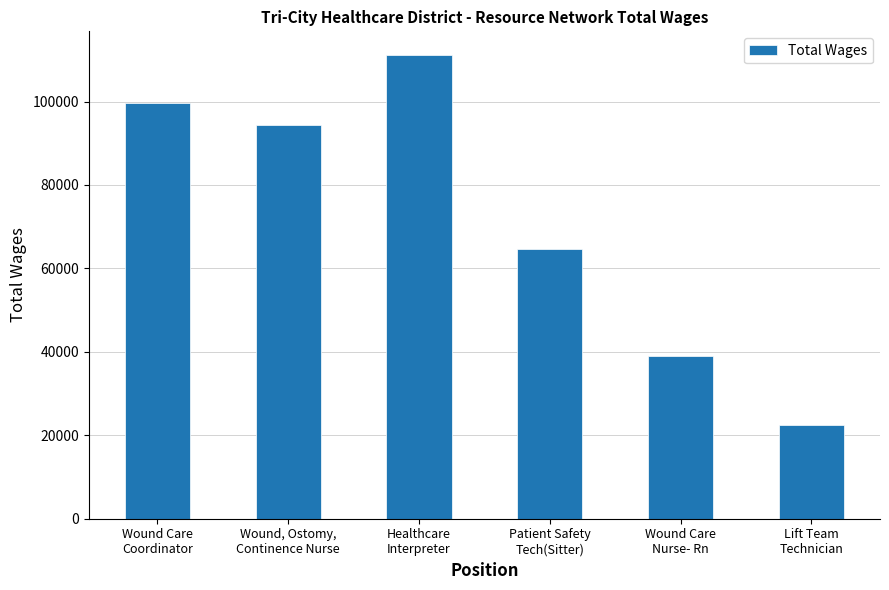

Does the chart contain any negative values?

No